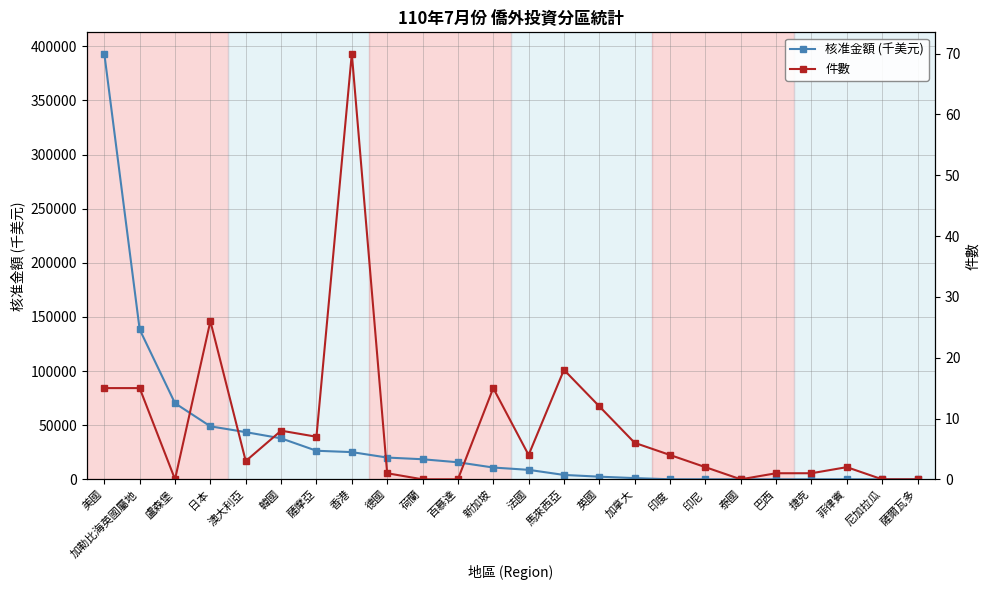

Reading right to left, list all the values displayed in this chart.

核准金額 (千美元): 0.0	0.2	4.0	4.6	15.2	18.2	23.1	47.1	1126.9	2442.3	4046.8	8756.0	10885.3	15749.5	18538.1	20103.0	25135.0	26384.7	37859.3	43580.7	48940.5	70265.1	138401.8	393194.0
件數: 0.0	0.0	2.0	1.0	1.0	0.0	2.0	4.0	6.0	12.0	18.0	4.0	15.0	0.0	0.0	1.0	70.0	7.0	8.0	3.0	26.0	0.0	15.0	15.0